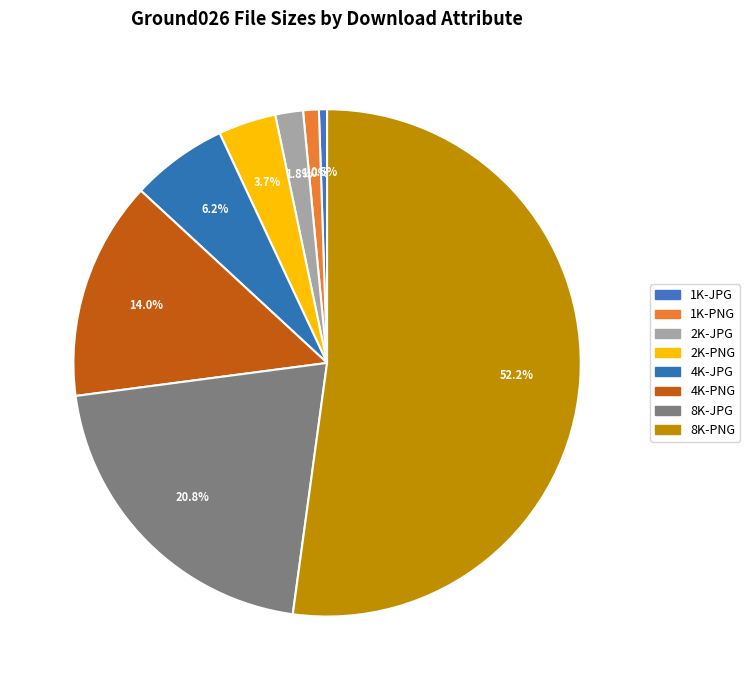

Which category has the biggest portion of the pie?

8K-PNG